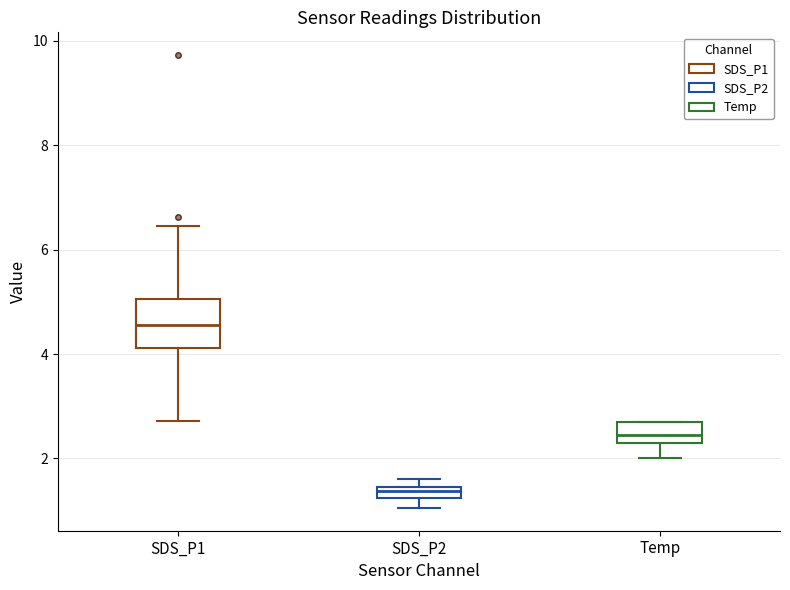

Comparing the boxes themselves (not the whiskers), which one is the tallest?

SDS_P1